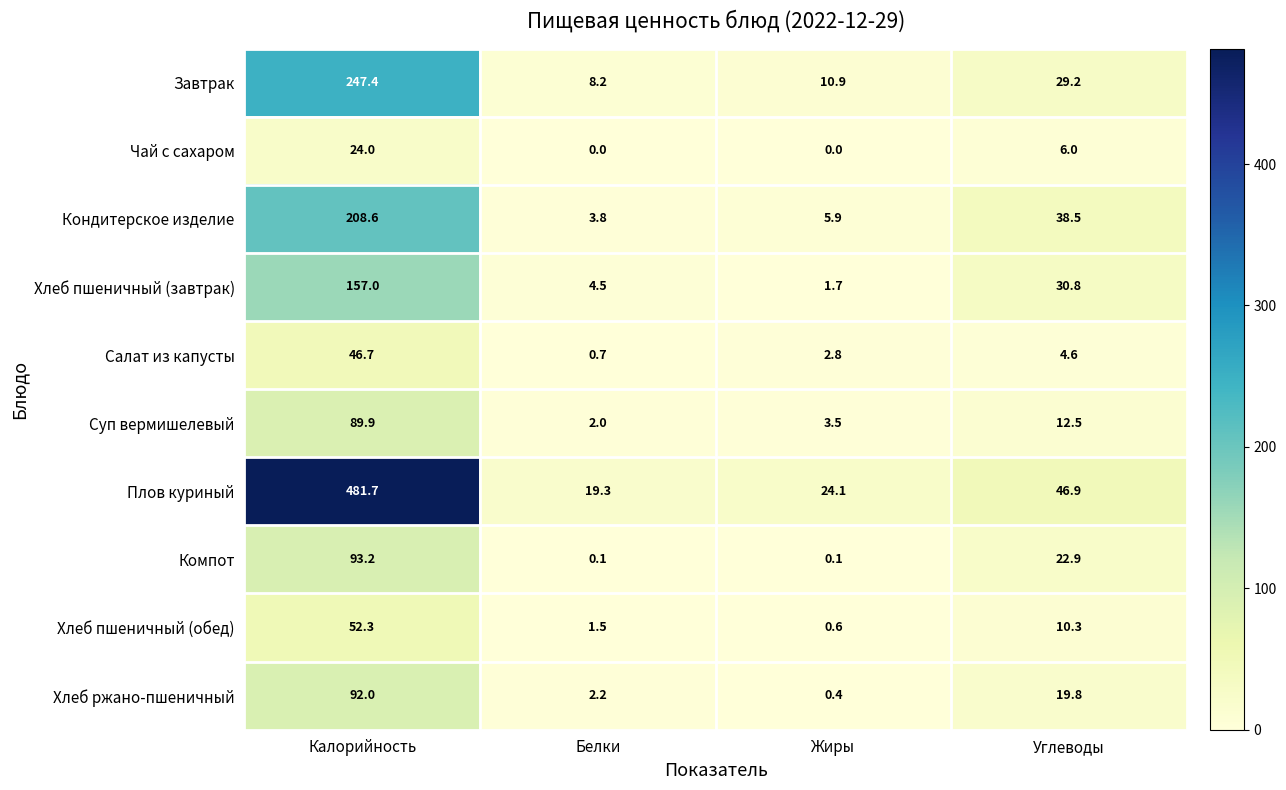

What is the total value across all series at Белки?

42.3